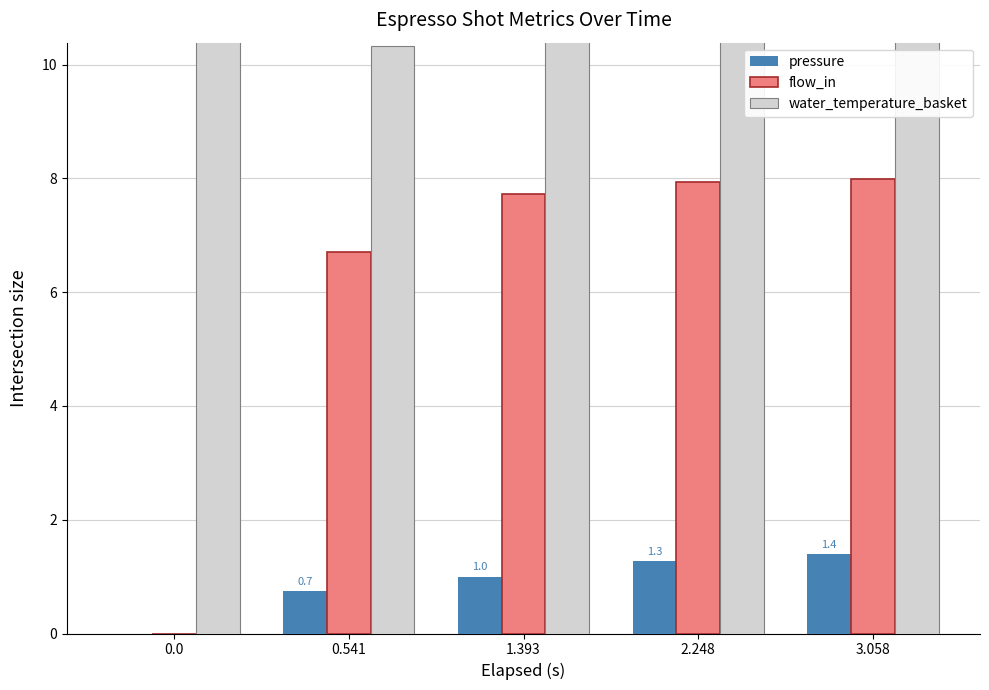

What position from the right is 0.0?

5